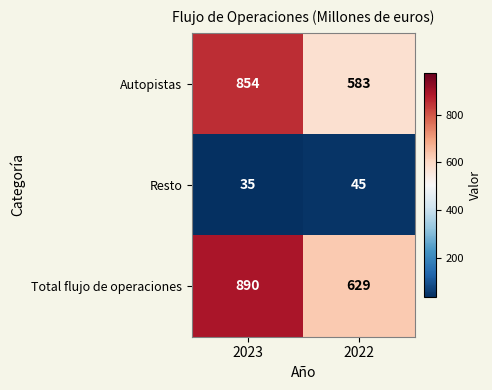

The Total flujo de operaciones series shows 1197 at 2023. True or false?

False